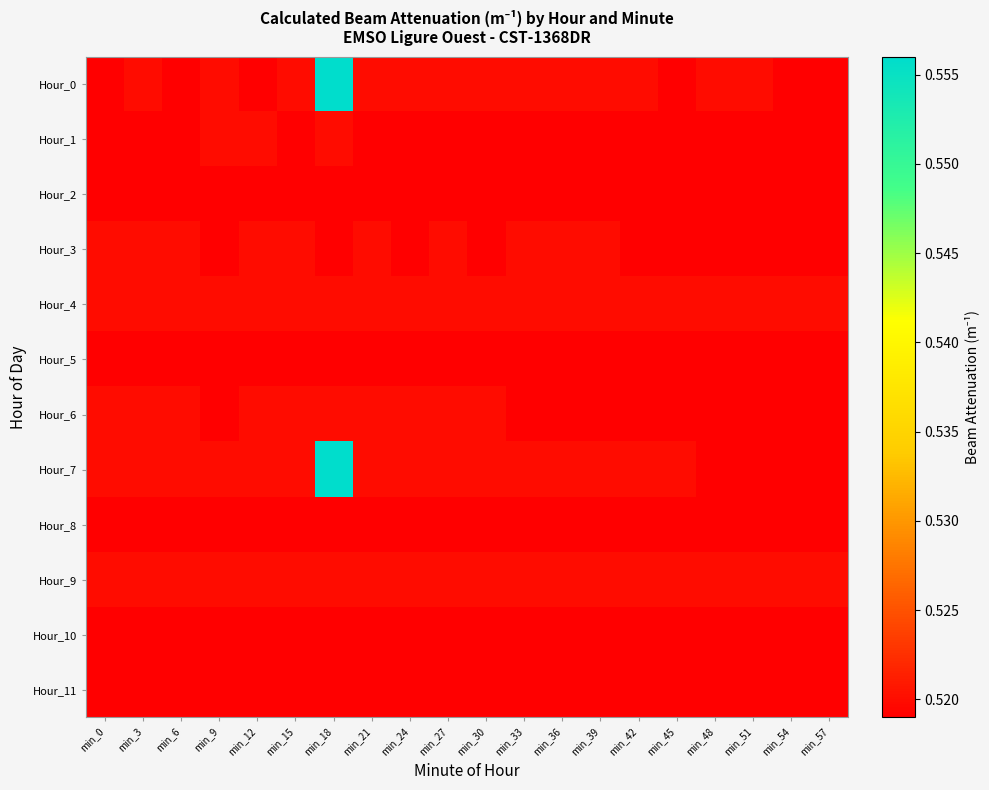

Rank the series by their maximum value, from highest to lowest.

Hour_0, Hour_7, Hour_1, Hour_3, Hour_4, Hour_6, Hour_9, Hour_2, Hour_5, Hour_8, Hour_10, Hour_11